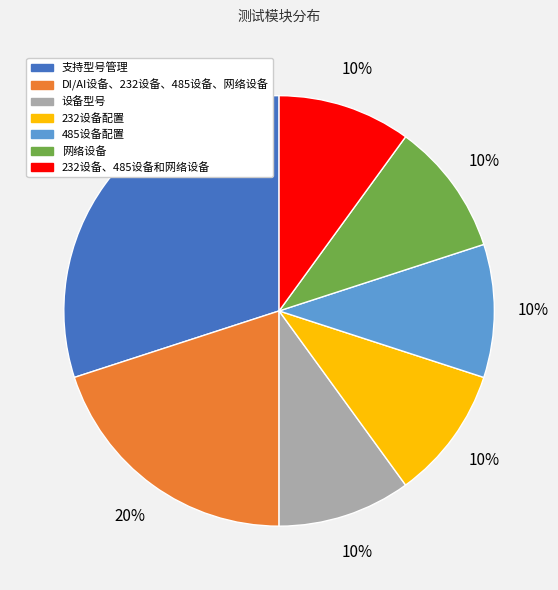

Which has a higher value, DI/AI设备、232设备、485设备、网络设备 or 485设备配置?

DI/AI设备、232设备、485设备、网络设备